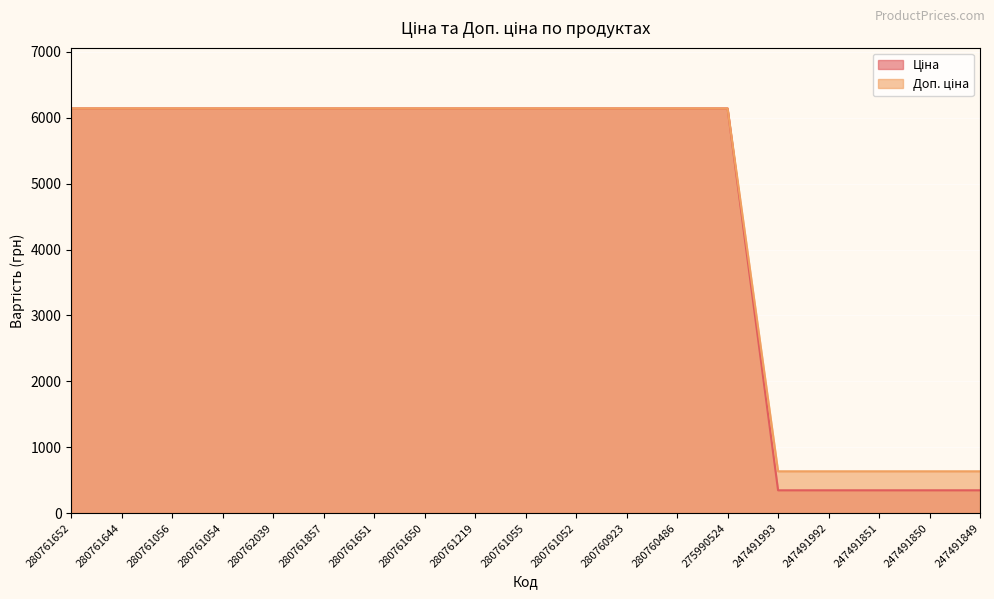

Between 280761052 and 247491993, which series saw the biggest shift?

Ціна